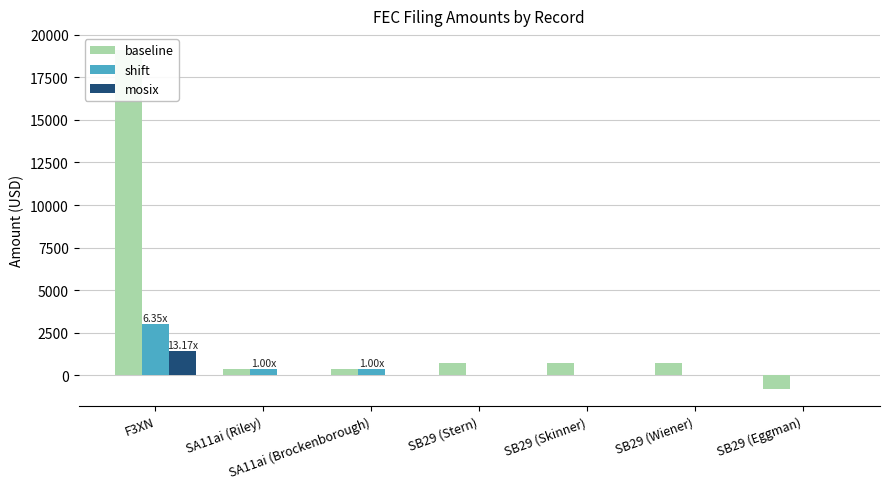

What is the average value of the mosix series?

207.1